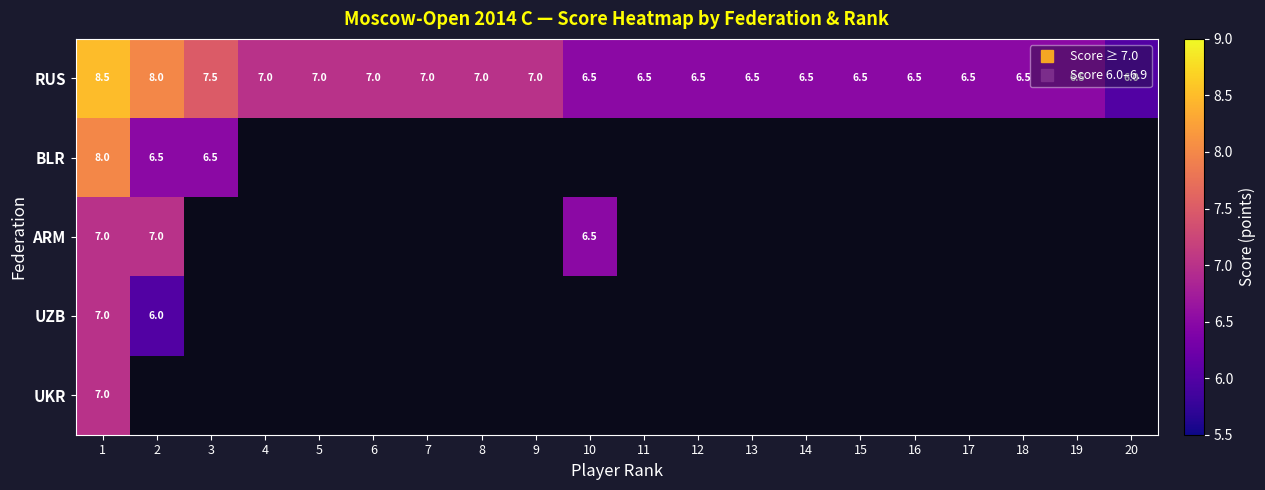

Which has a higher value, 12 or 7?

7